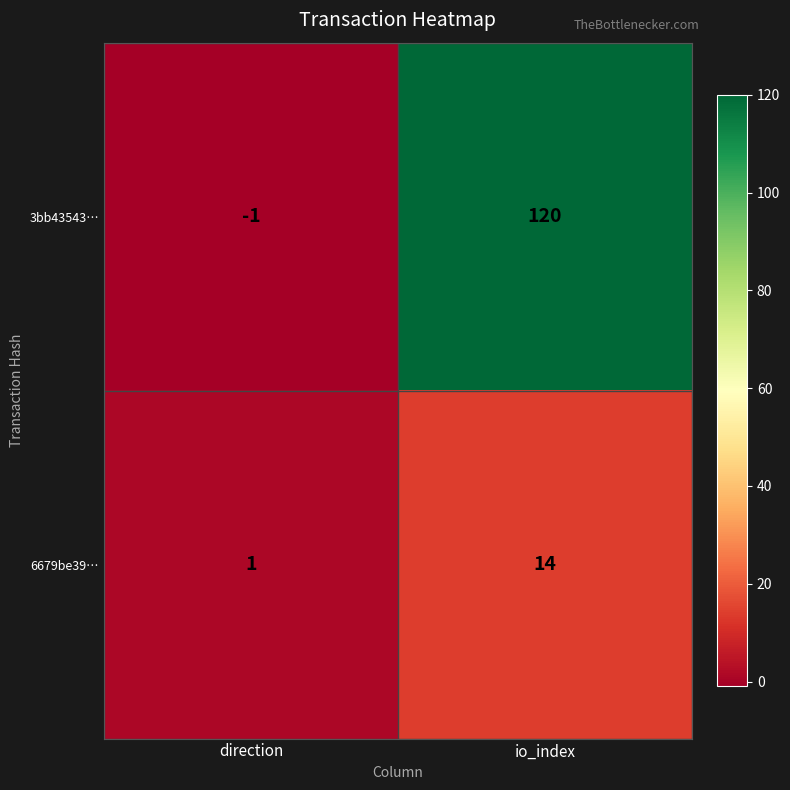

How many values in 3bb43543… are below zero?

1